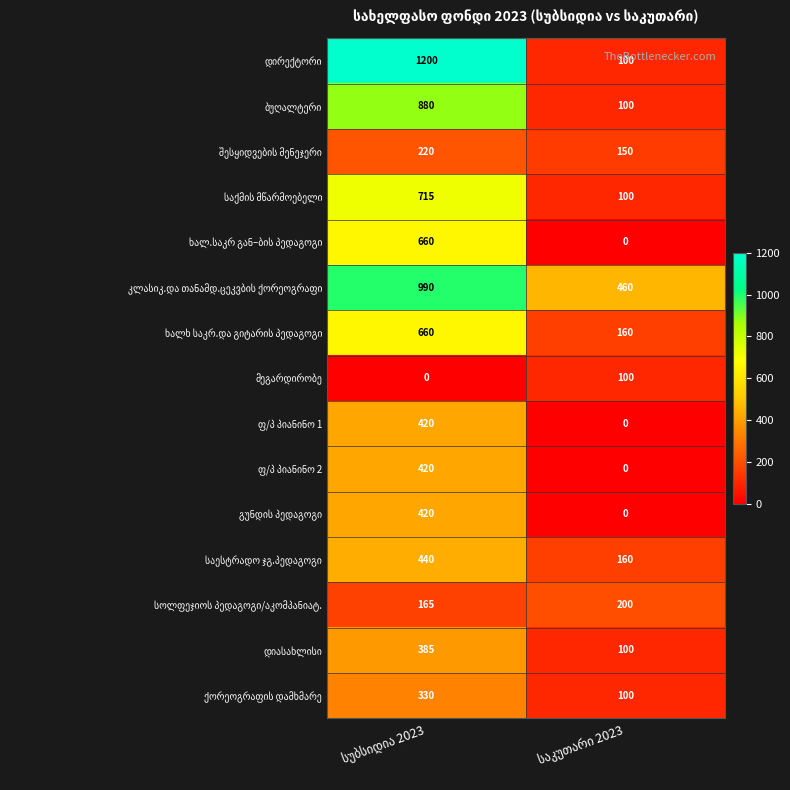

What is the greatest value displayed?

1200